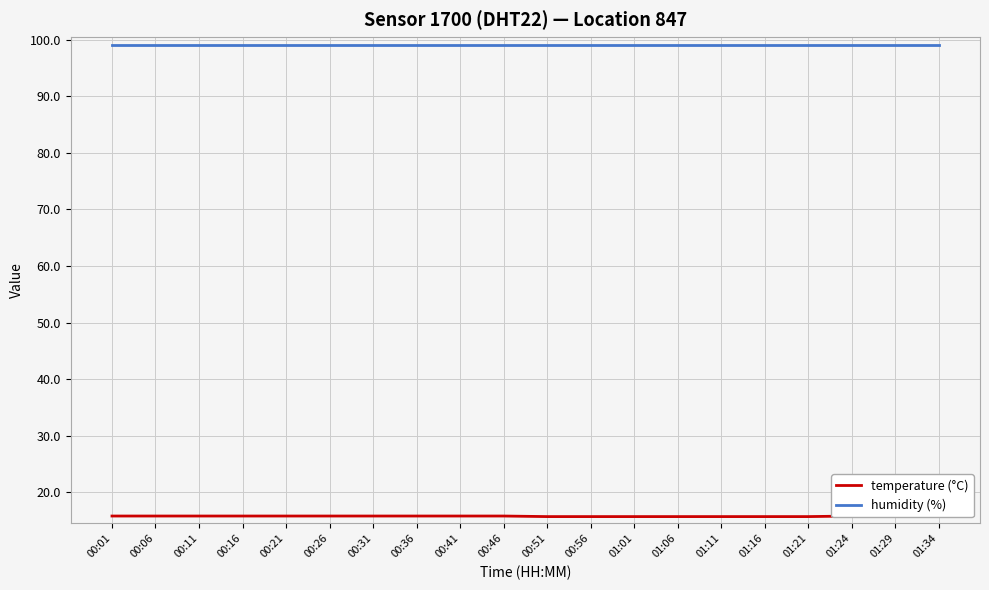

True or false: temperature (°C) and humidity (%) intersect in this chart.

False